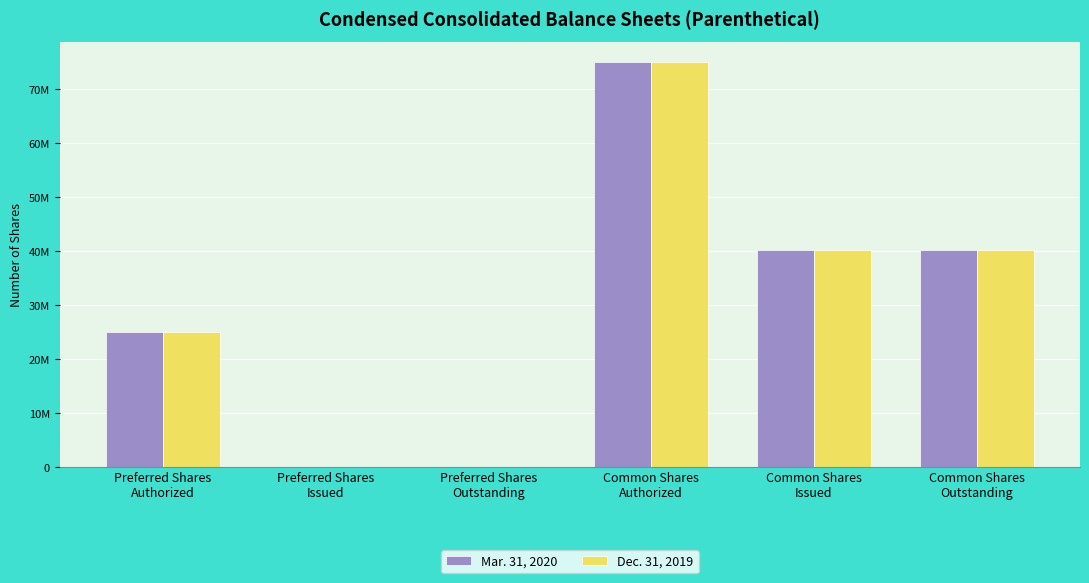

What is the difference between the second highest and minimum values in the Mar. 31, 2020 series?

40306211